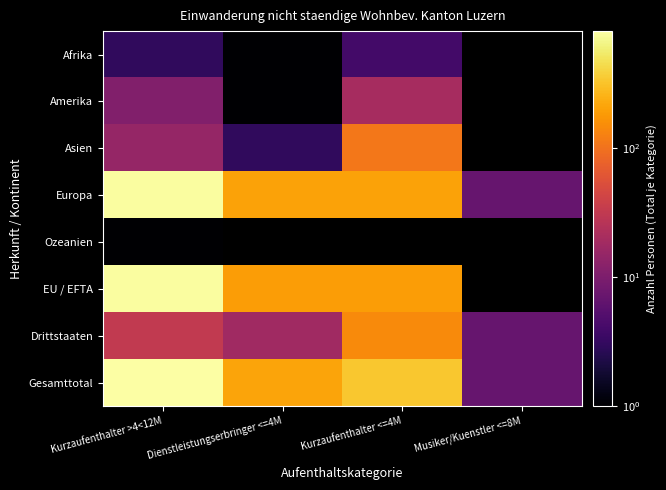

What value does the Drittstaaten series have at Dienstleistungserbringer <=4M?

18.0